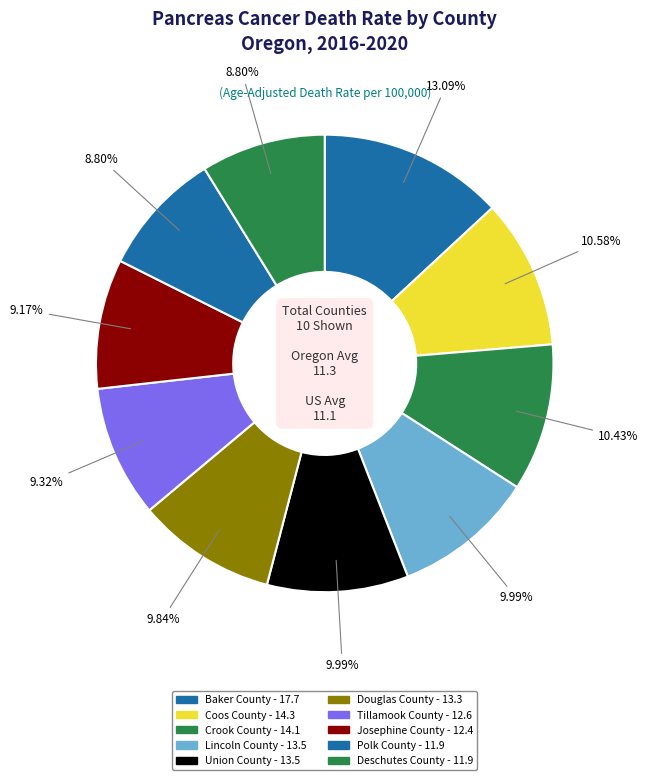

Combined, do Union County and Douglas County account for over 50%?

No